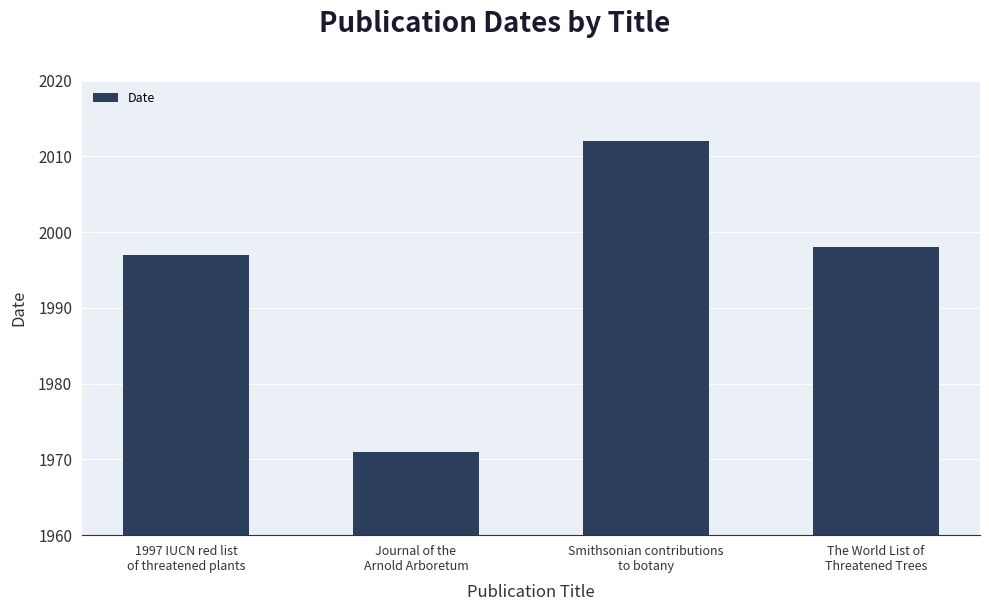

Count the number of categories in the chart.

4